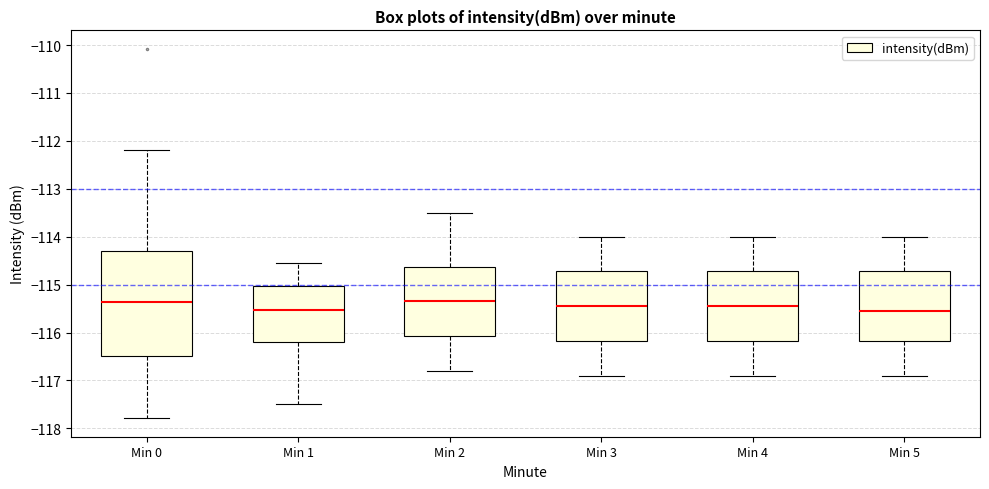

Reading left to right, read every box against the y-axis: the position of its median line, the range the box covers, and the ends of its whiskers. The values are not printed on the chart, so give them approximately, as read against the axis.

Min 0: median -115.4, box -116.5 to -114.3, whiskers -117.8 to -112.2
Min 1: median -115.5, box -116.2 to -115.0, whiskers -117.5 to -114.6
Min 2: median -115.3, box -116.1 to -114.6, whiskers -116.8 to -113.5
Min 3: median -115.4, box -116.2 to -114.7, whiskers -116.9 to -114.0
Min 4: median -115.4, box -116.2 to -114.7, whiskers -116.9 to -114.0
Min 5: median -115.5, box -116.2 to -114.7, whiskers -116.9 to -114.0